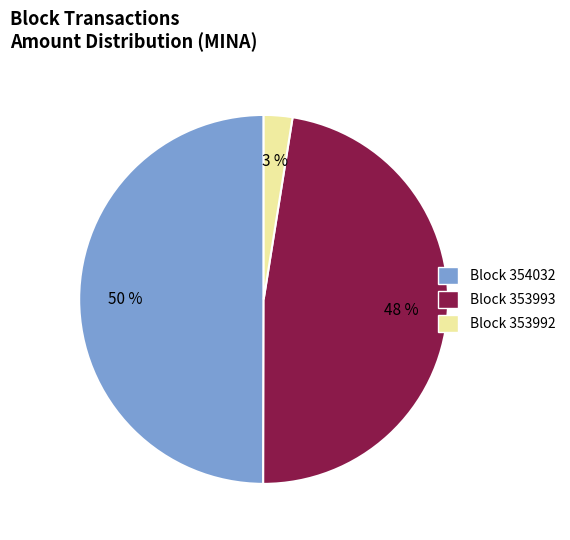

To the nearest percent, what is the average slice percentage?

33%